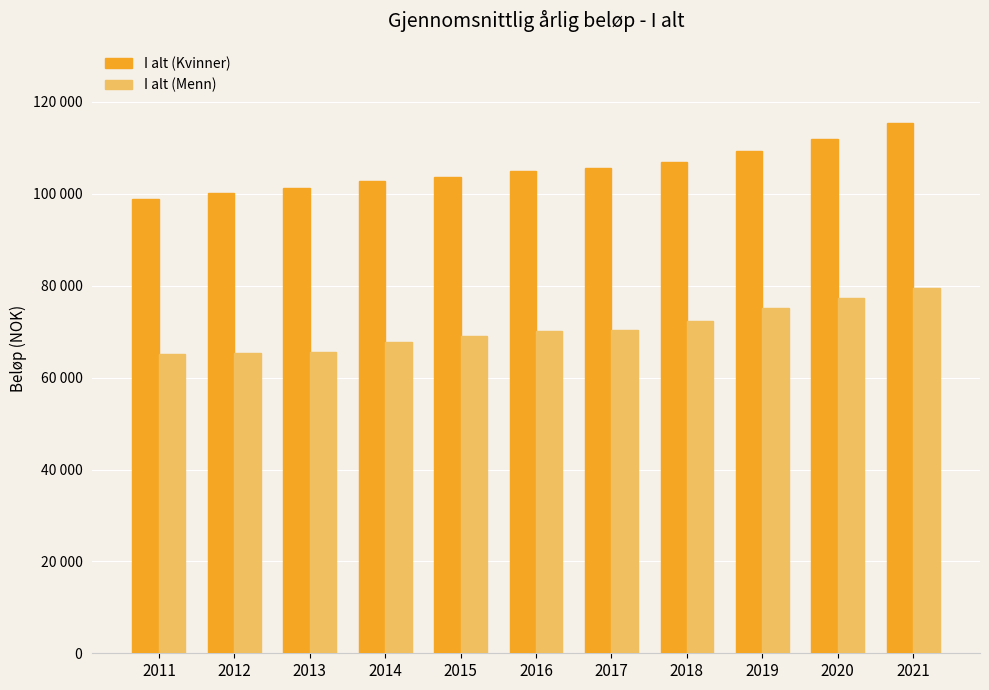

Reading left to right, list all the values displayed in this chart.

I alt (Kvinner): 98783.3	100269.1	101326.8	102719.7	103647.8	105067.8	105613.1	106893.6	109424.9	112007.1	115387.1
I alt (Menn): 65117.0	65328.1	65676.3	67663.3	69009.5	70058.5	70466.6	72315.7	75263.3	77430.6	79515.3